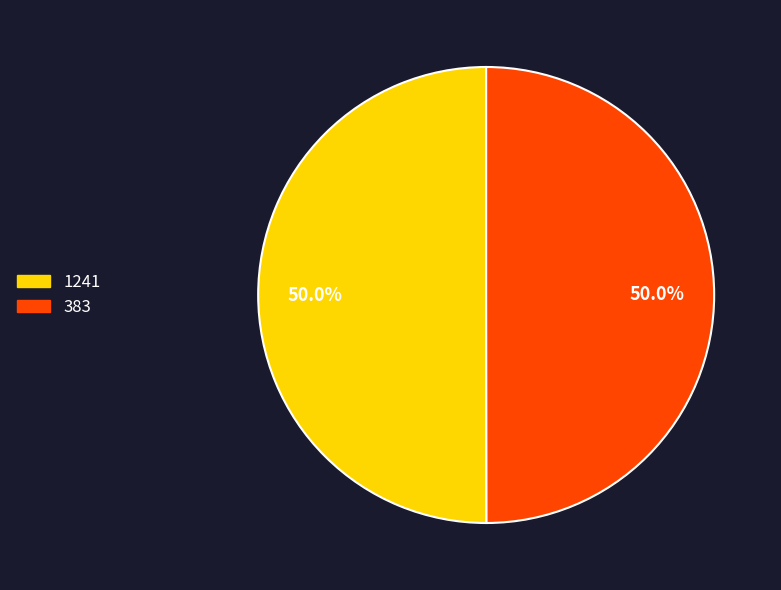

True or false: 383 accounts for 41% of the total.

False